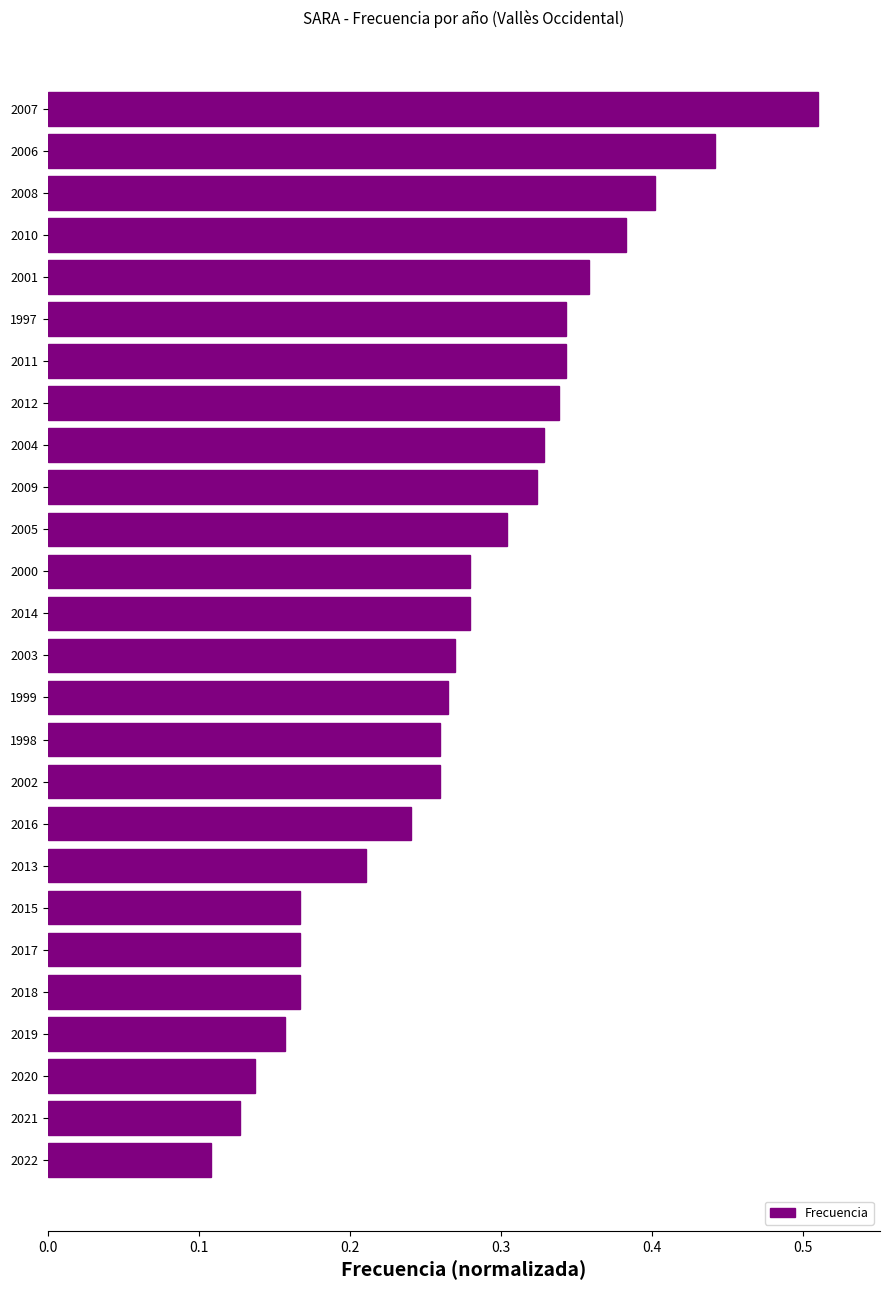

How many values are between 0 and 1?

26